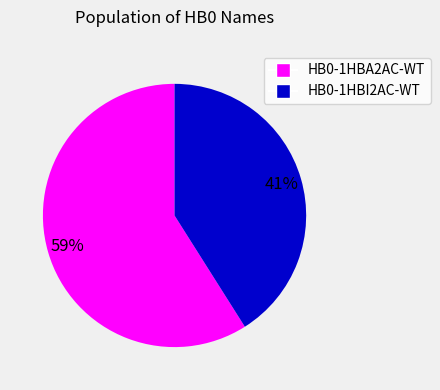

To the nearest percent, what percentage of the pie is HB0-1HBI2AC-WT?

41%